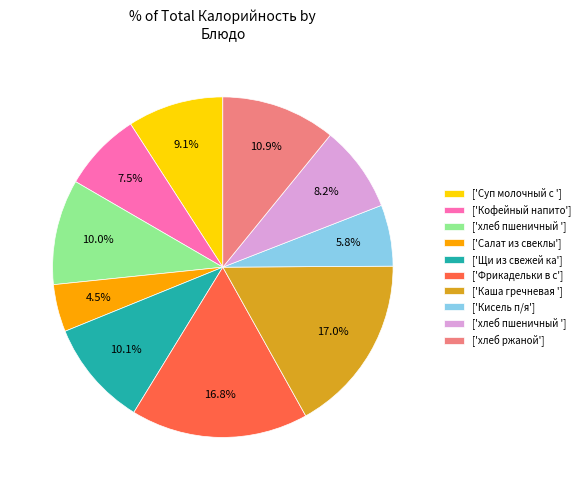

Is there any slice that represents more than half of the pie?

No